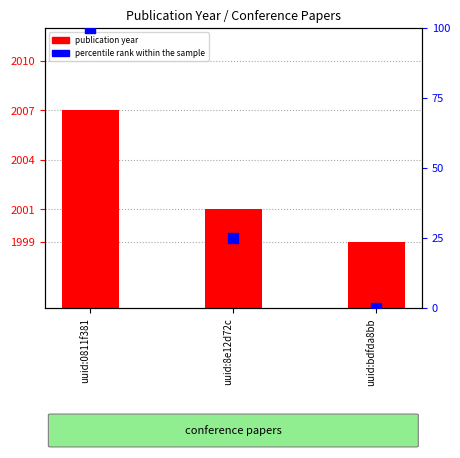

What is the change in value from uuid:0811f381 to uuid:bdfda8bb?

-100